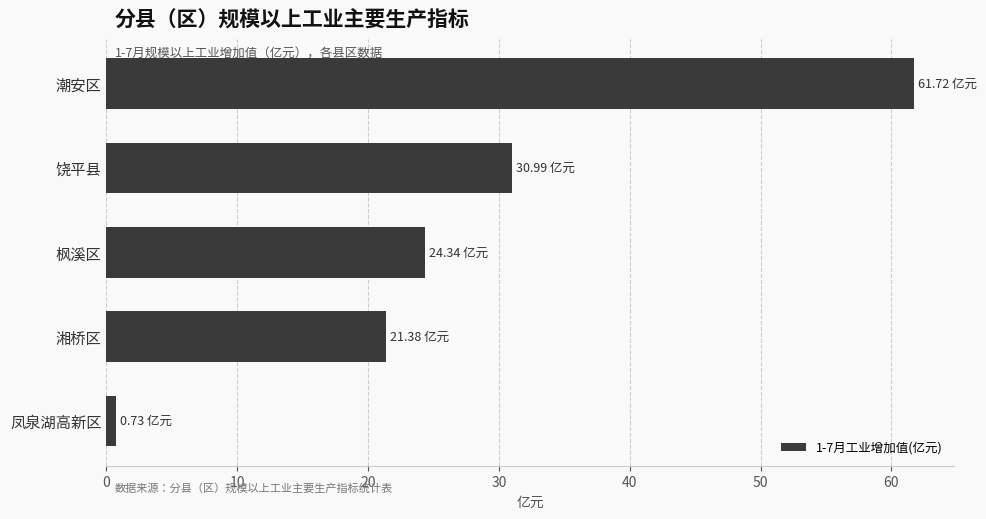

What is the smallest value displayed?

0.7